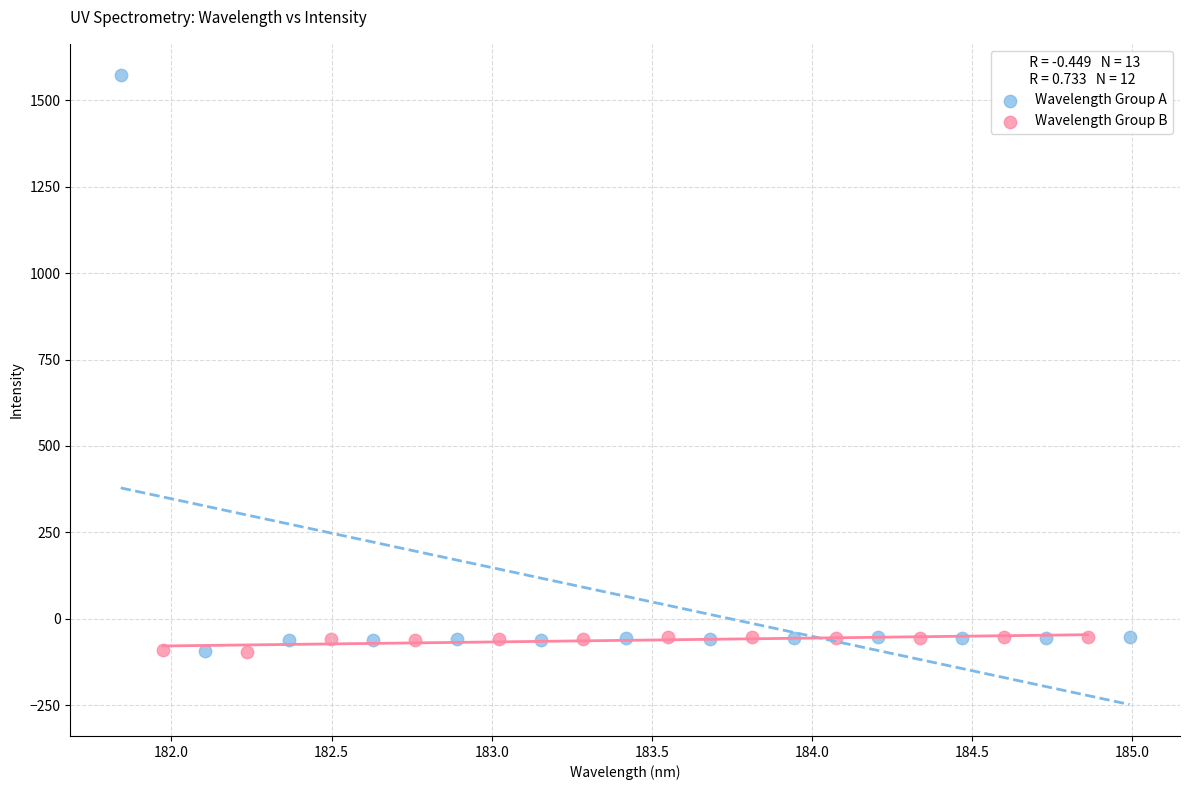

Which series reaches the maximum Y coordinate?

Wavelength Group A